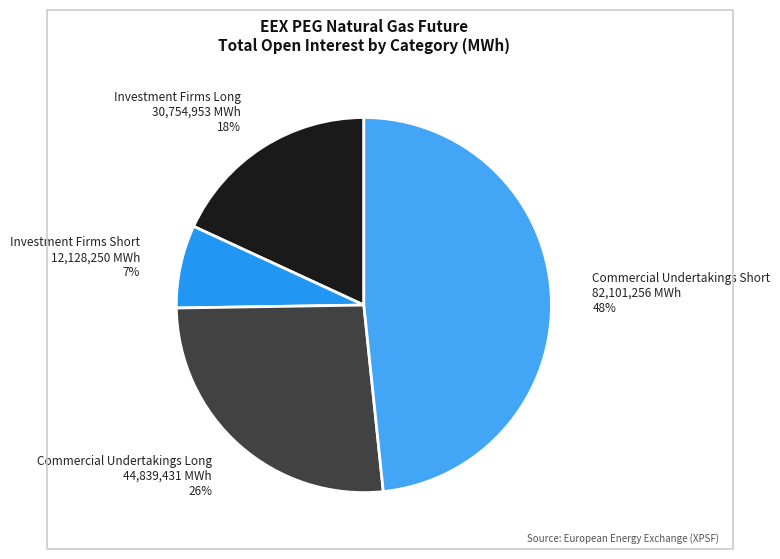

True or false: Commercial Undertakings Long accounts for 26% of the total.

True